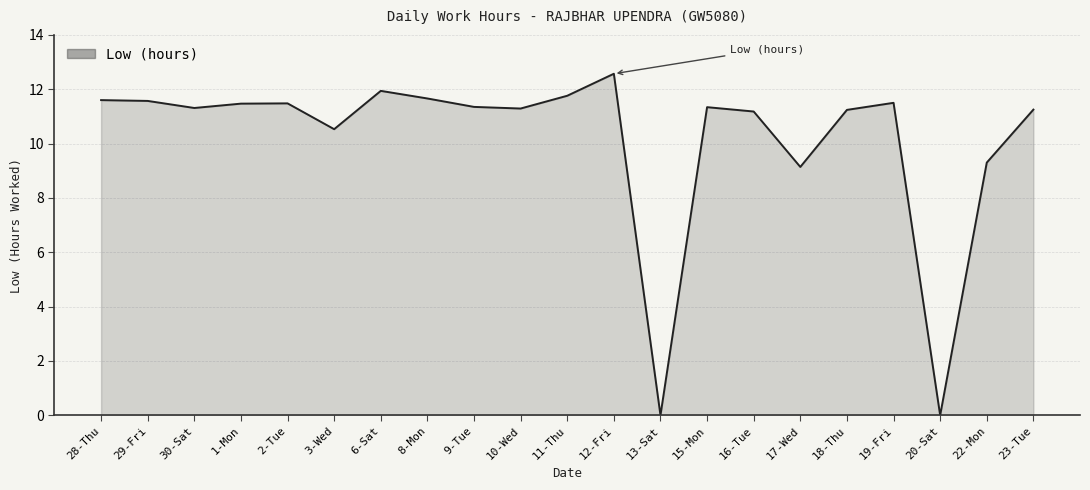

What is the difference between the maximum and minimum values?

12.6